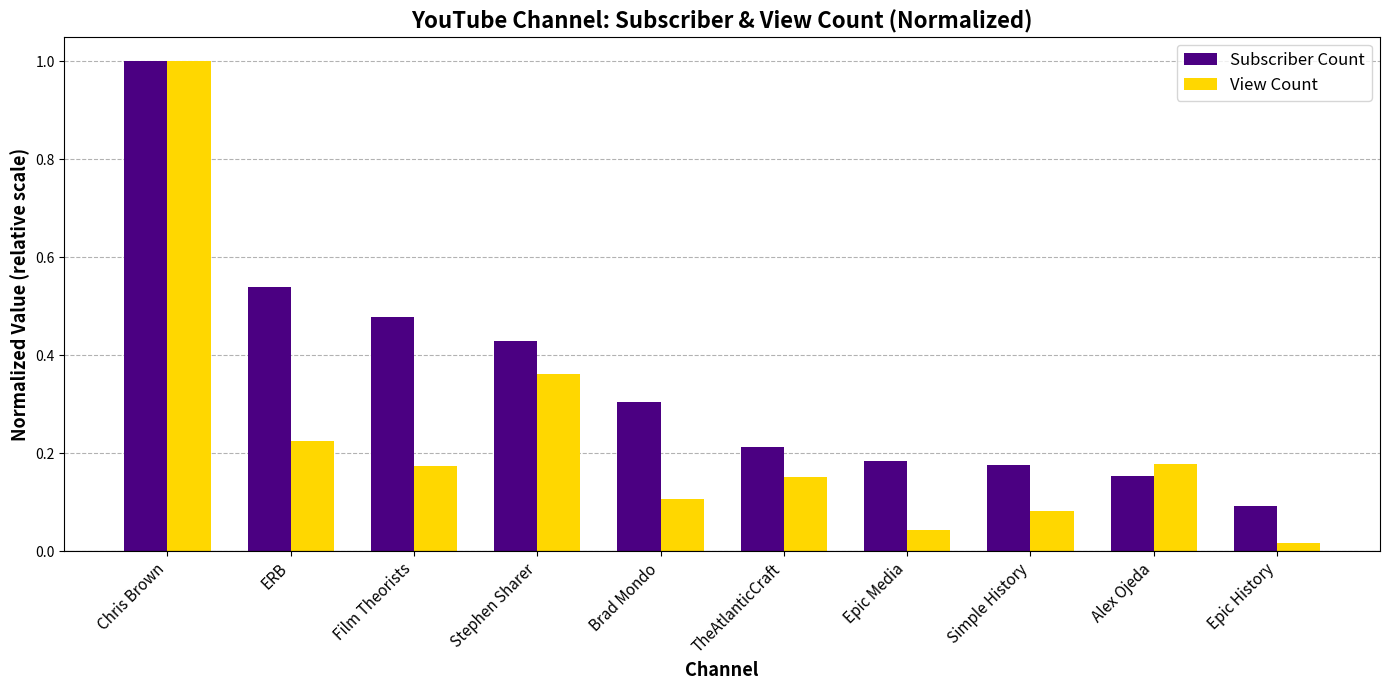

At which label is View Count closest to 0?

Epic History